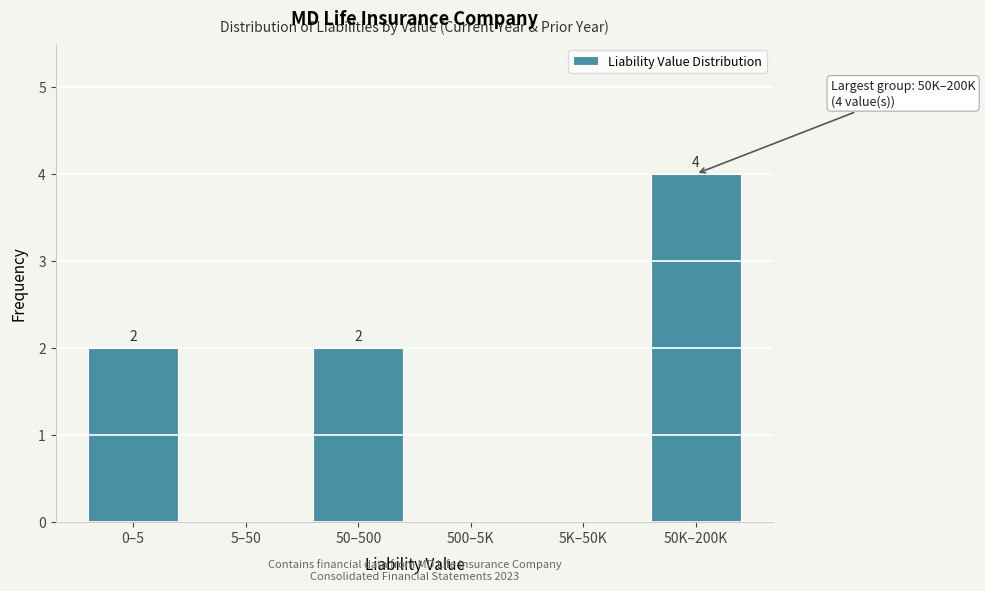

Reading left to right, extract all data points from this chart.

0–5=2	5–50=0	50–500=2	500–5K=0	5K–50K=0	50K–200K=4